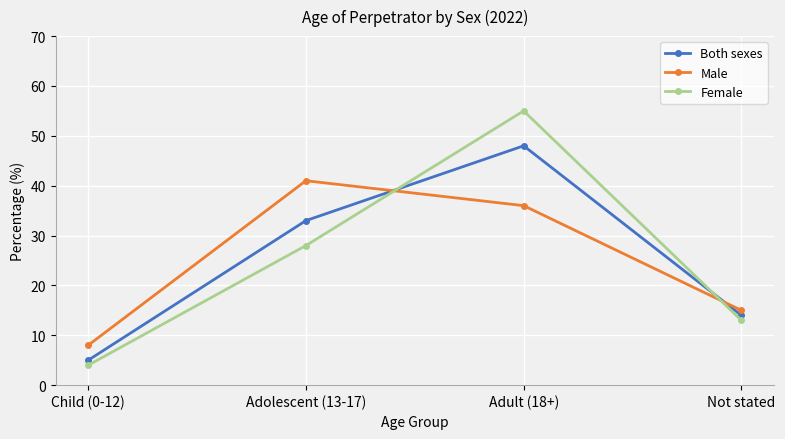

The value of Both sexes at Adolescent (13-17) is 33. True or false?

True